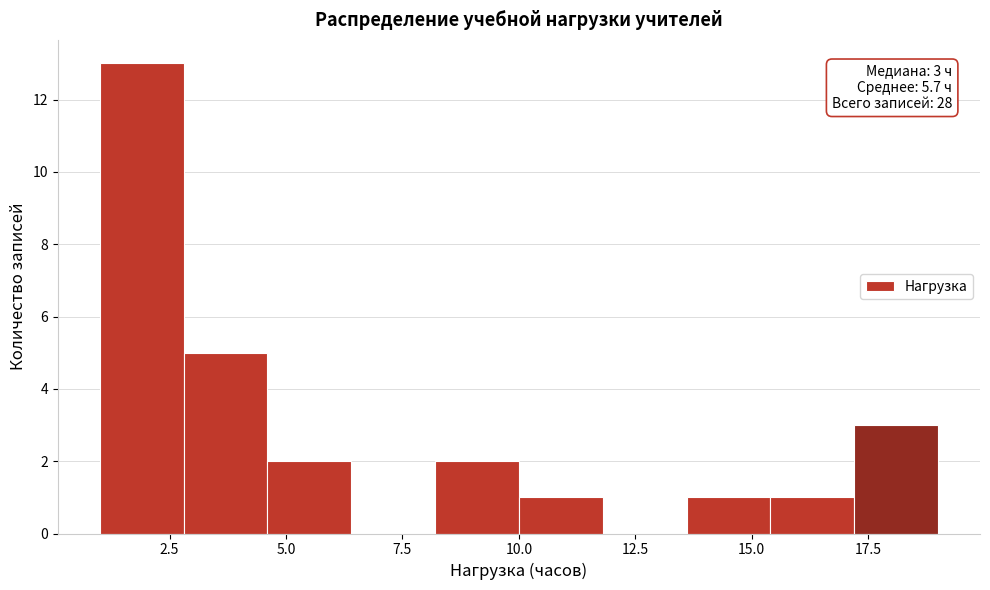

Around what value on the x-axis is the tallest bar? Give the approximate position of its centre, as read against the axis.

2.0